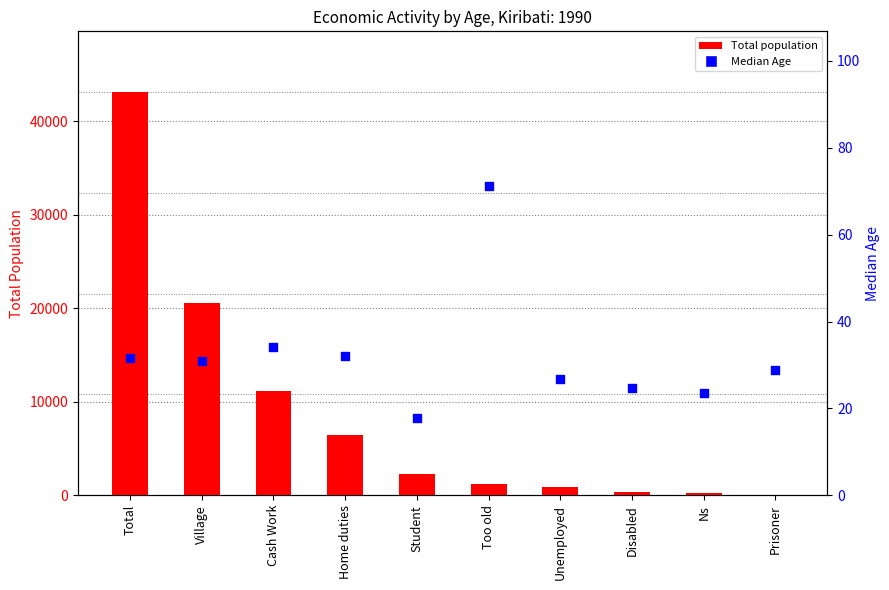

Which series reaches the minimum Y coordinate?

Median Age